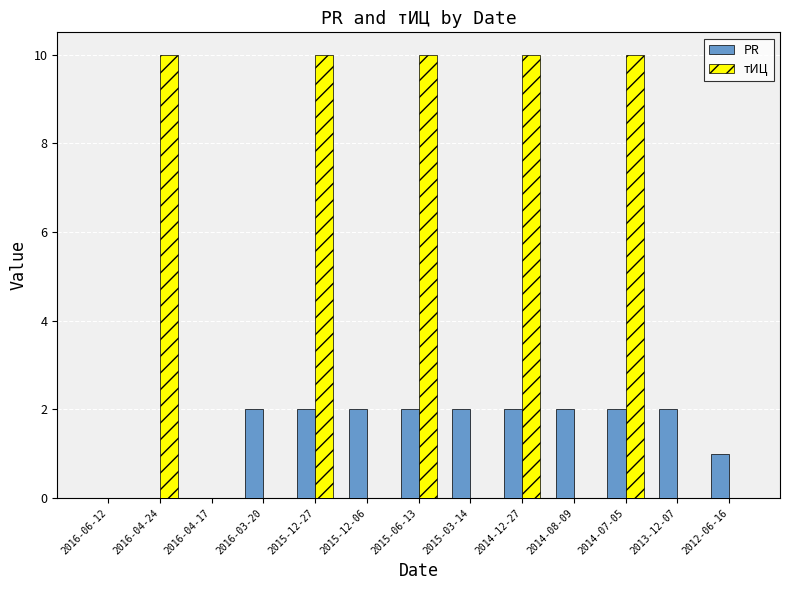

Reading left to right, transcribe all the data shown in this chart.

PR: 2016-06-12=0	2016-04-24=0	2016-04-17=0	2016-03-20=2	2015-12-27=2	2015-12-06=2	2015-06-13=2	2015-03-14=2	2014-12-27=2	2014-08-09=2	2014-07-05=2	2013-12-07=2	2012-06-16=1
тИЦ: 2016-06-12=0	2016-04-24=10	2016-04-17=0	2016-03-20=0	2015-12-27=10	2015-12-06=0	2015-06-13=10	2015-03-14=0	2014-12-27=10	2014-08-09=0	2014-07-05=10	2013-12-07=0	2012-06-16=0